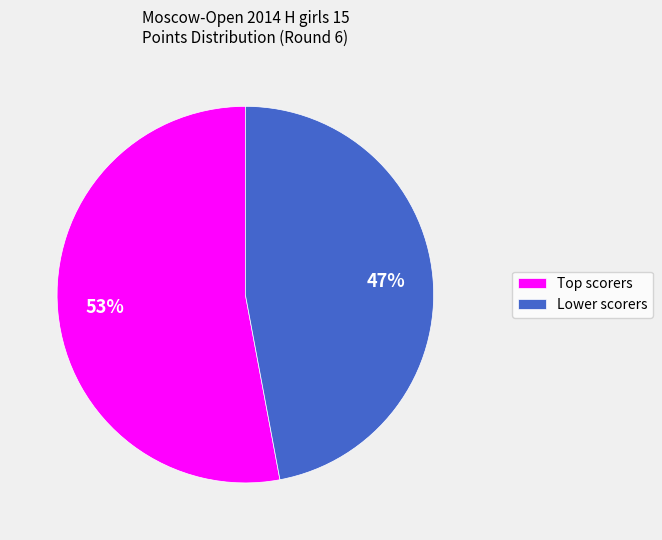

The Lower scorers slice represents 47% of the pie. True or false?

True